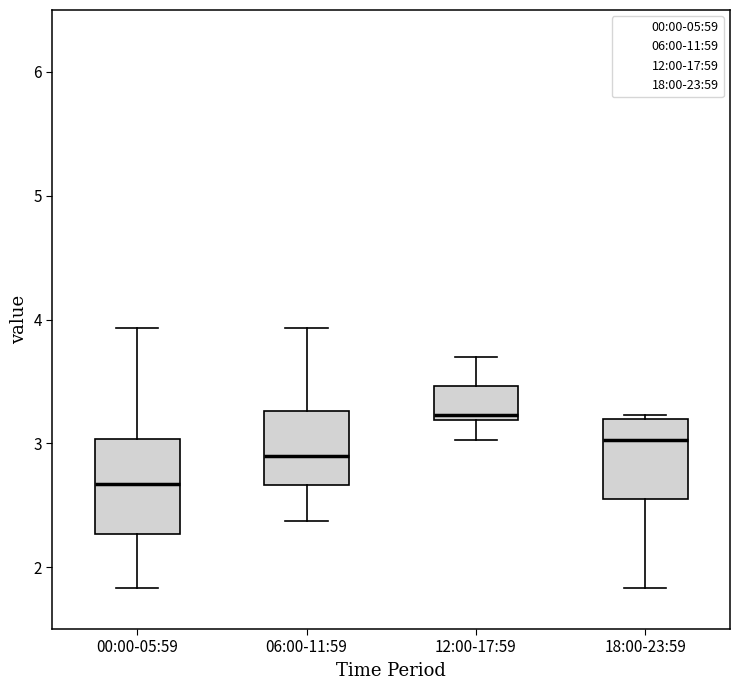

Reading left to right, read every box against the y-axis: the position of its median line, the range the box covers, and the ends of its whiskers. The values are not printed on the chart, so give them approximately, as read against the axis.

00:00-05:59: median 2.7, box 2.3 to 3.0, whiskers 1.8 to 3.9
06:00-11:59: median 2.9, box 2.7 to 3.3, whiskers 2.4 to 3.9
12:00-17:59: median 3.2 (just above the box's lower edge), box 3.2 to 3.5, whiskers 3.0 to 3.7
18:00-23:59: median 3.0, box 2.6 to 3.2, whiskers 1.8 to 3.2